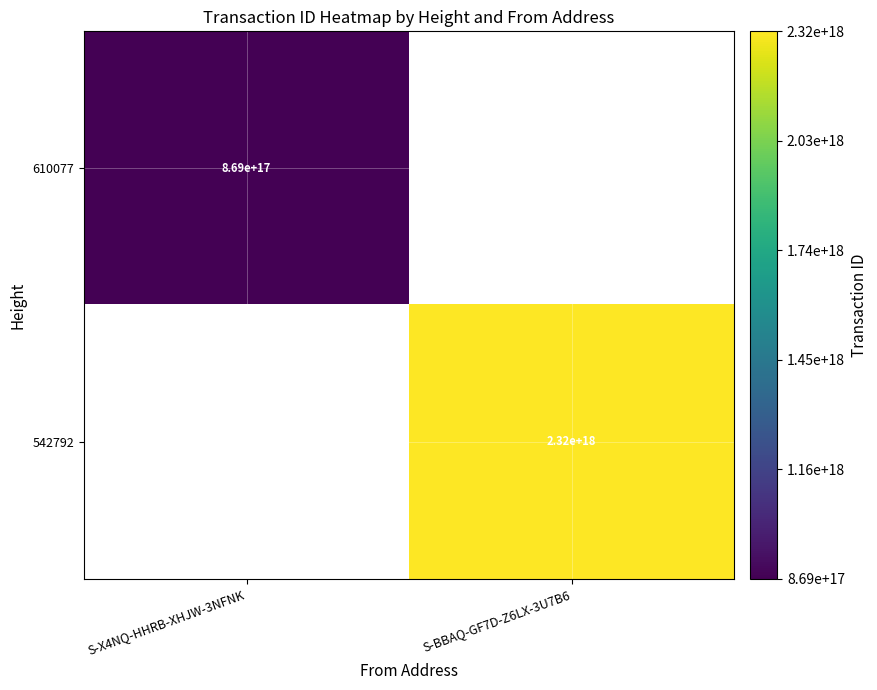

The 542792 series shows 3047936649080504320 at S-BBAQ-GF7D-Z6LX-3U7B6. True or false?

False